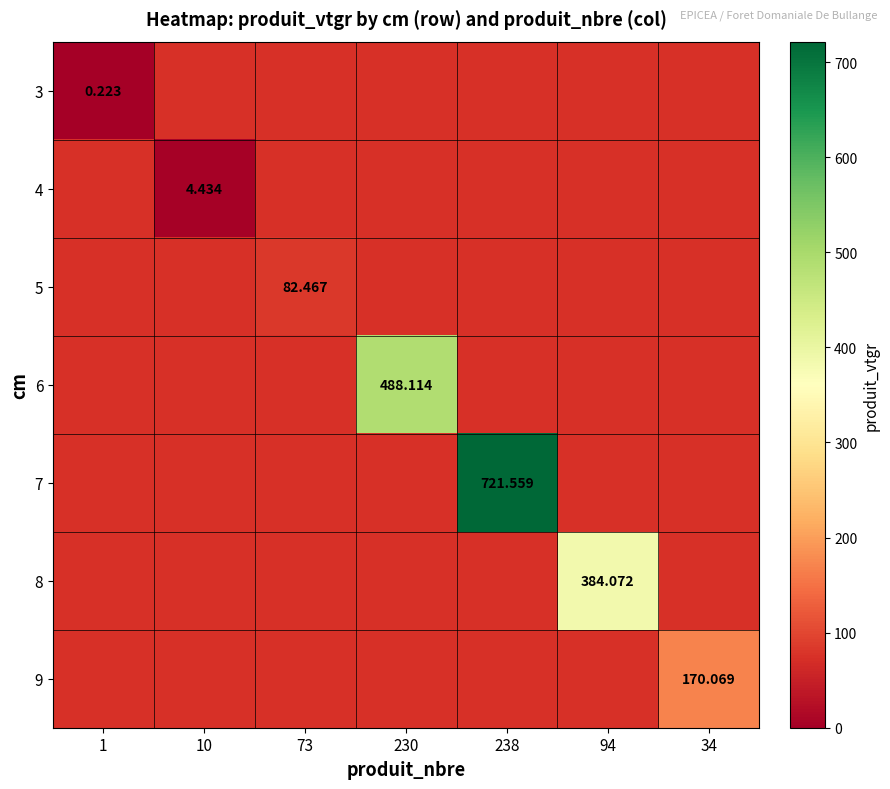

The value of 3 at 238 is 0.1. True or false?

False